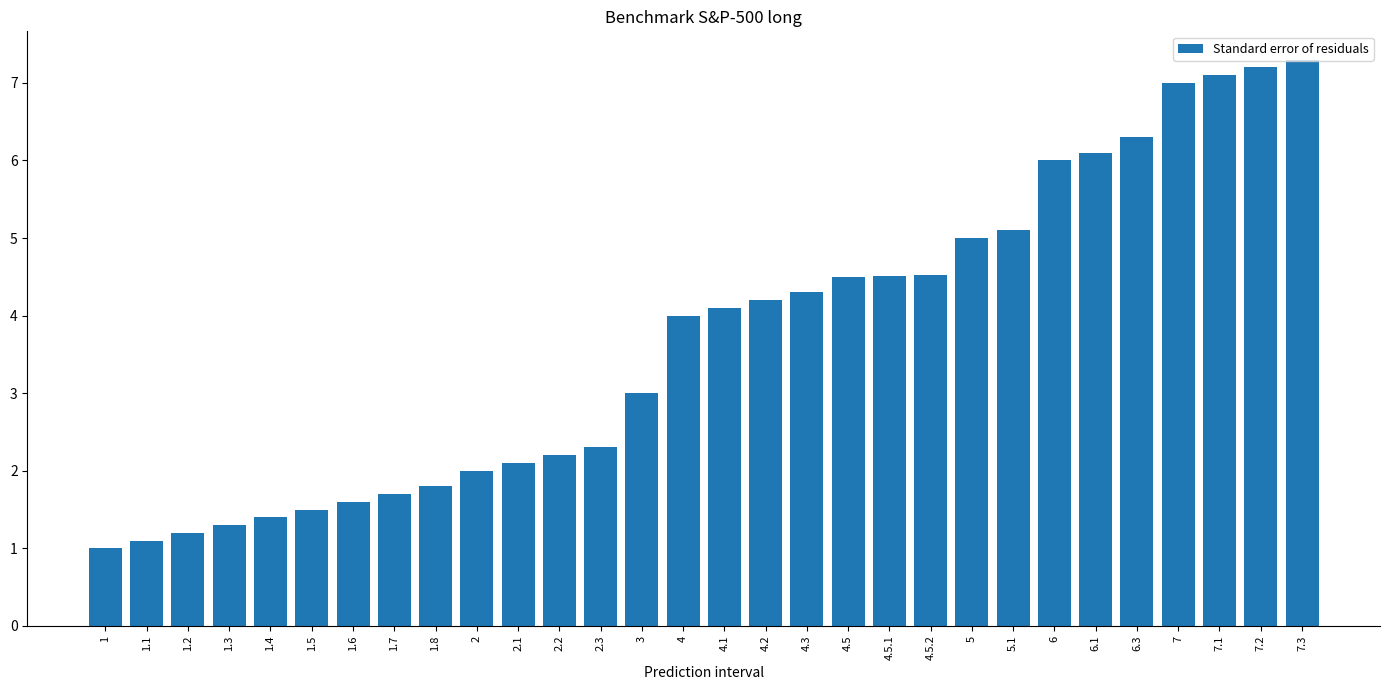

What is the average value?

3.7